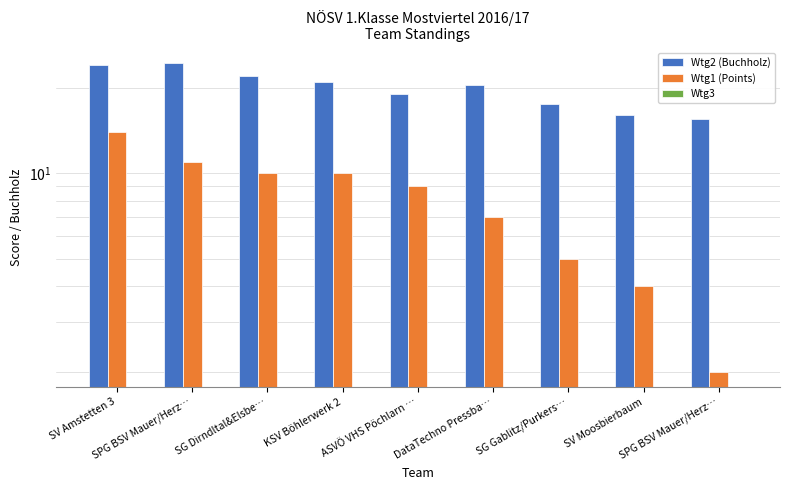

What is the highest value of the Wtg1 (Points) series?

14.0